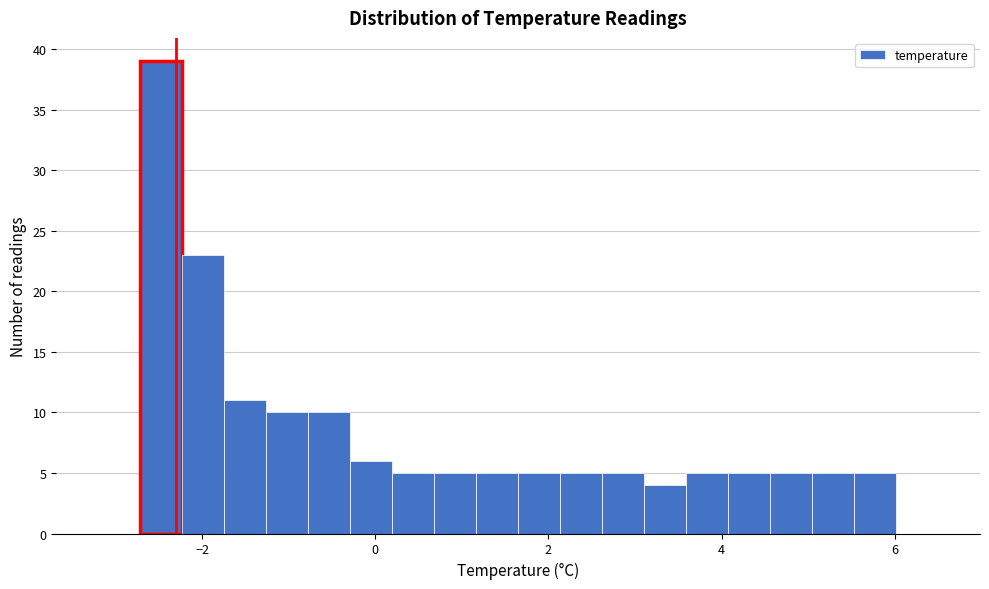

Read against the x-axis, roughly where is the centre of the tallest bar?

-2.4